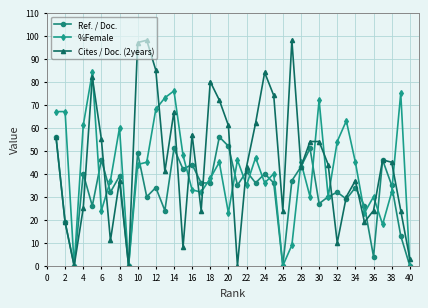

At how many categories does at least one series exceed 6?

37